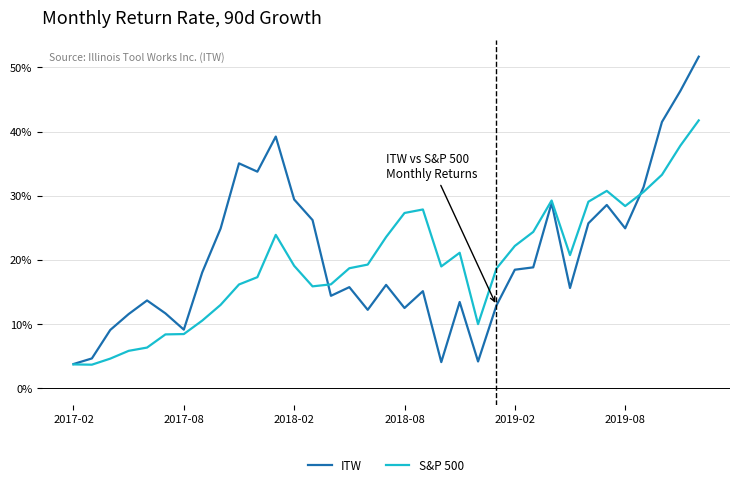

What is the maximum value shown in the chart?

51.7